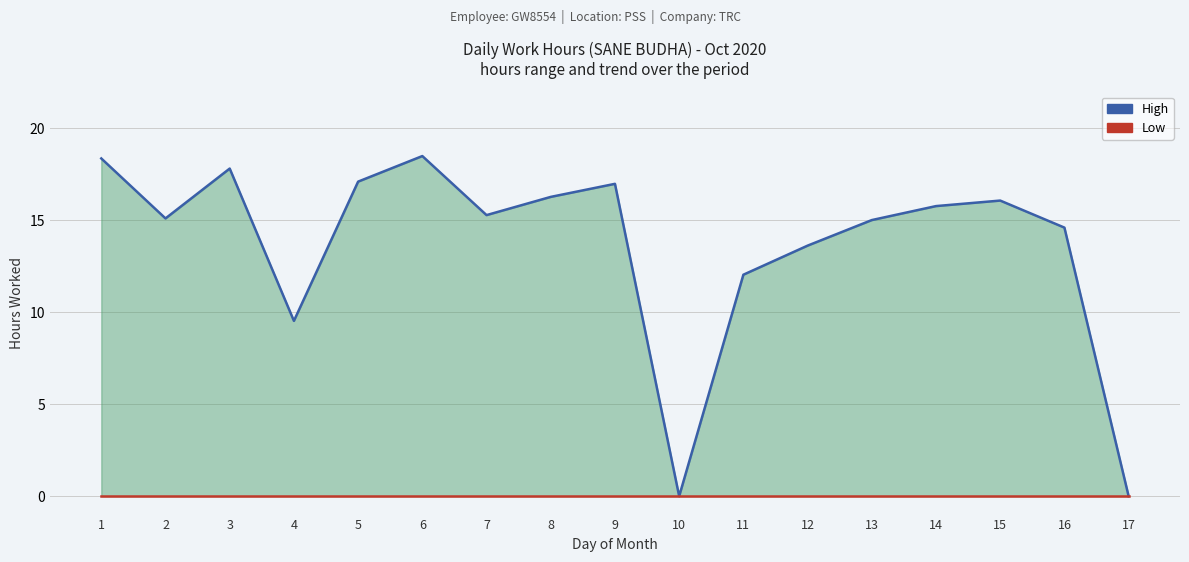

True or false: Low and High intersect in this chart.

False